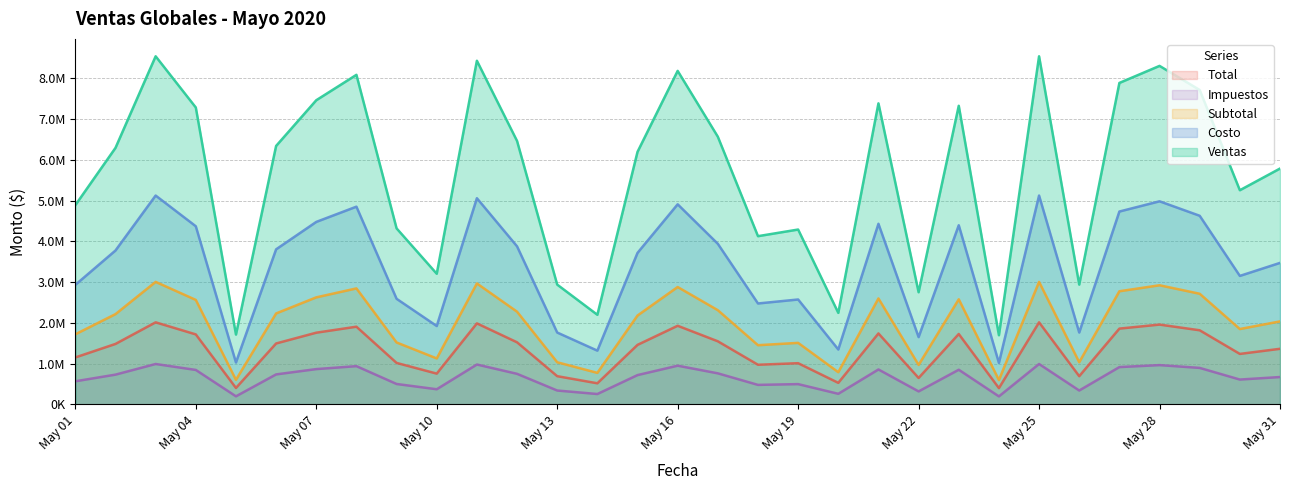

True or false: Ventas and Costo intersect in this chart.

False